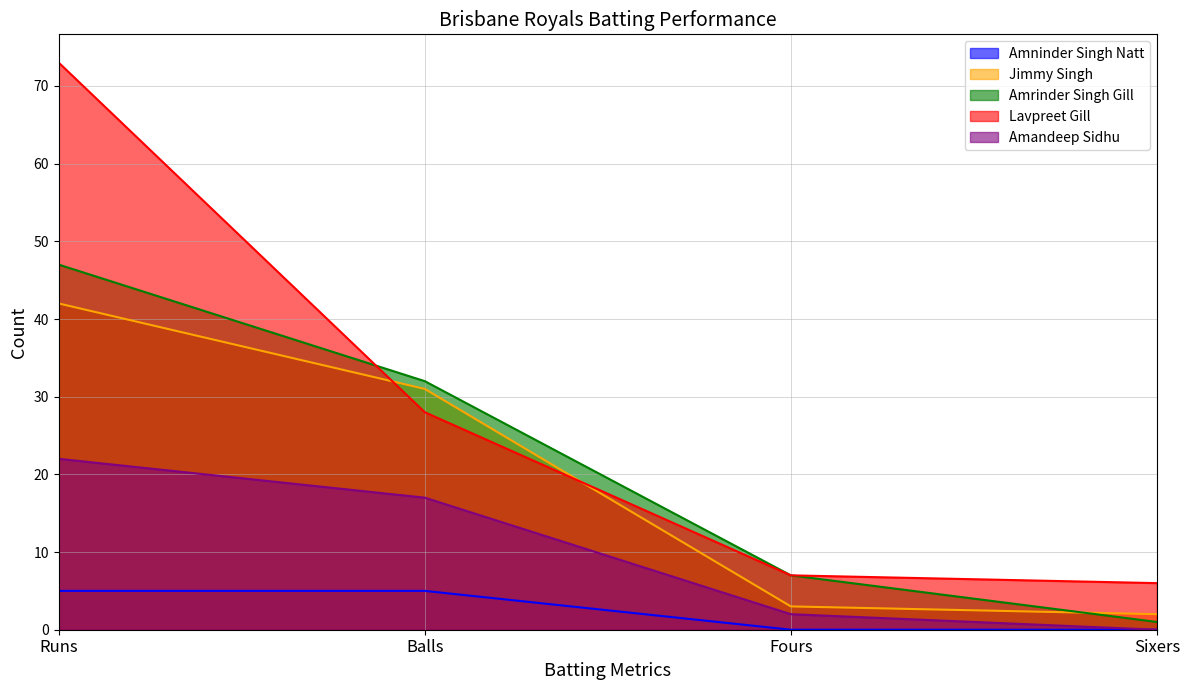

Does the chart display data point markers on the line(s)?

No